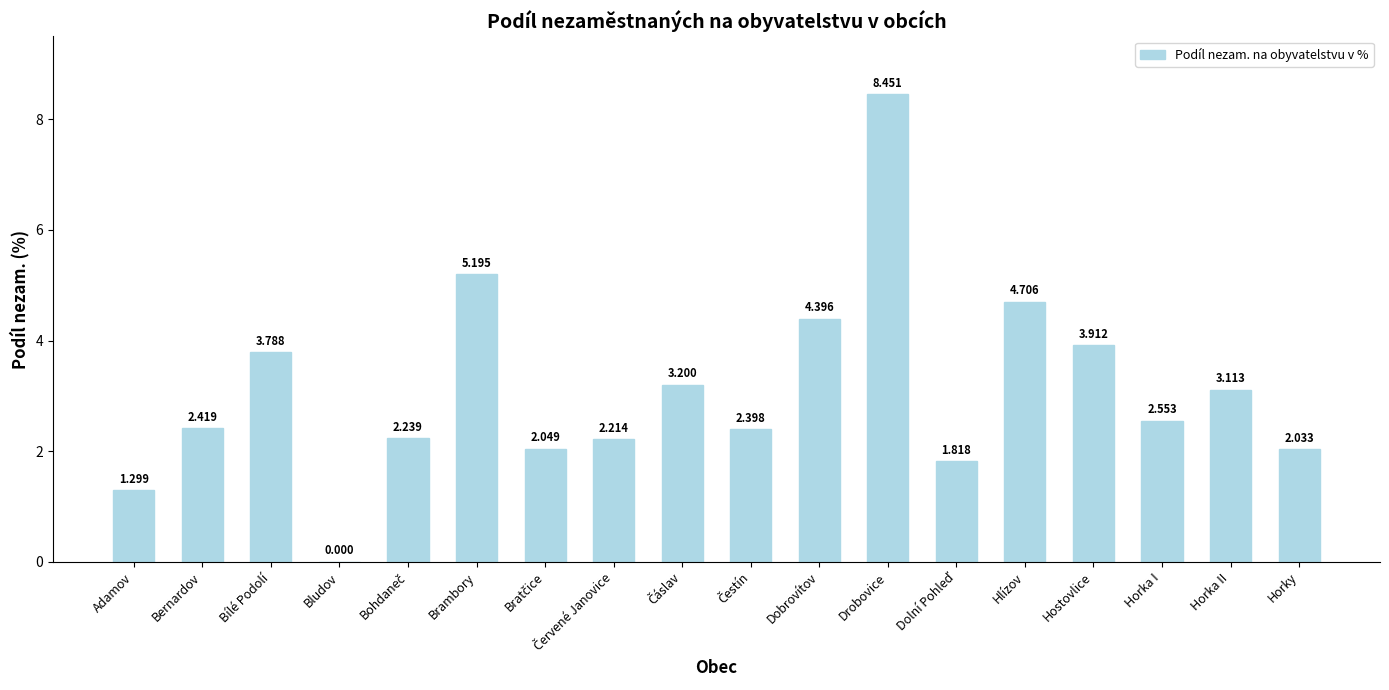

Between Horka I and Horka II, which is larger?

Horka II